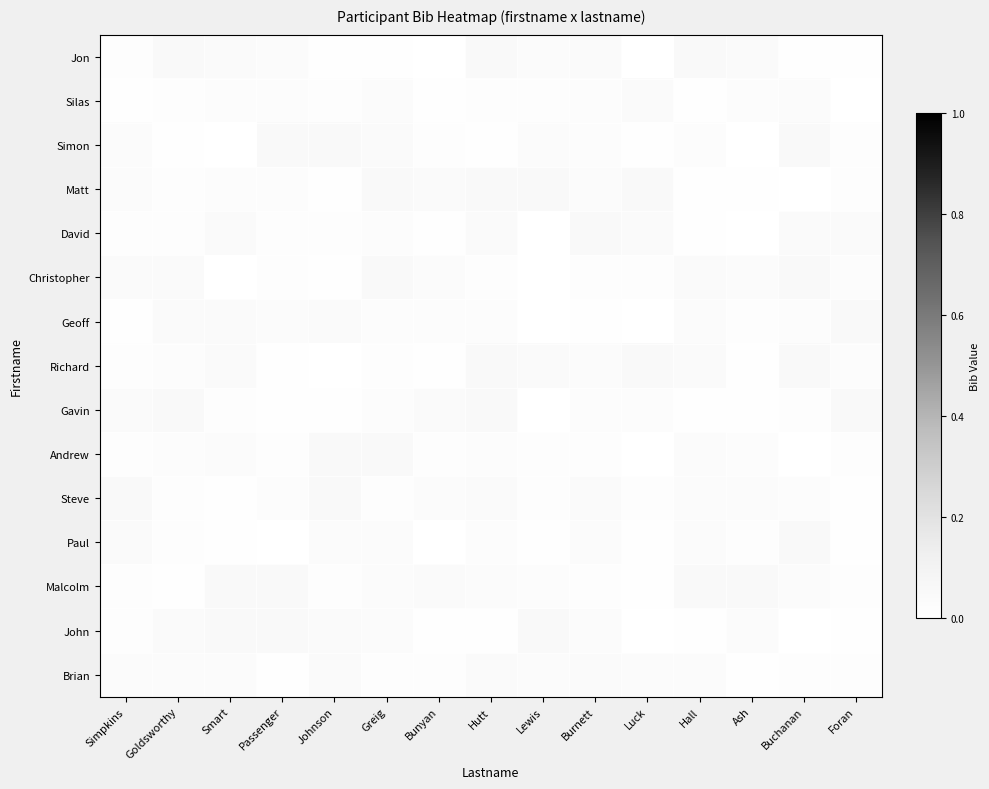

At which category does the chart reach its minimum across all series?

Buchanan